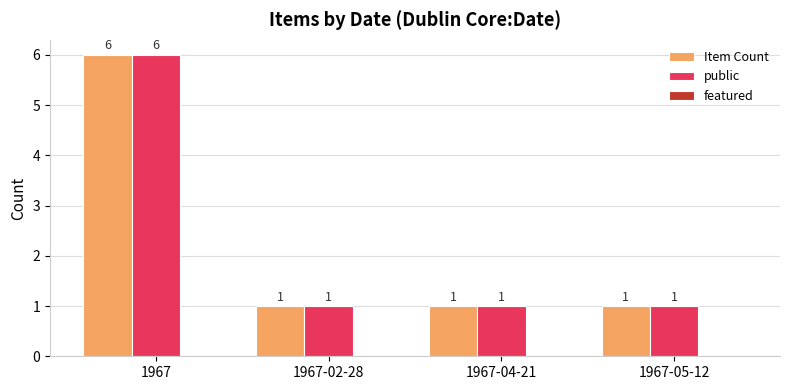

What is the maximum value shown in the chart?

6